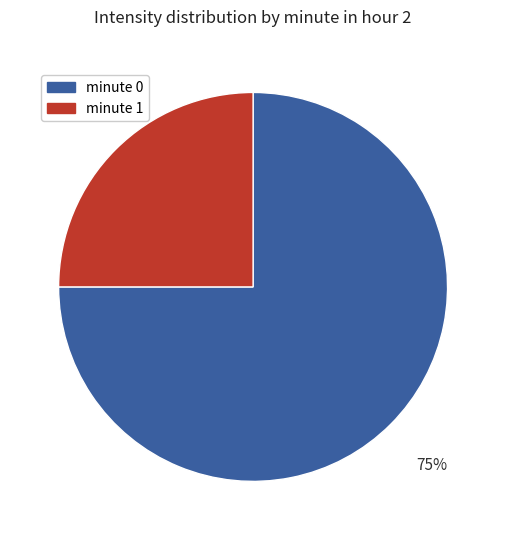

Does any single category account for the majority?

Yes